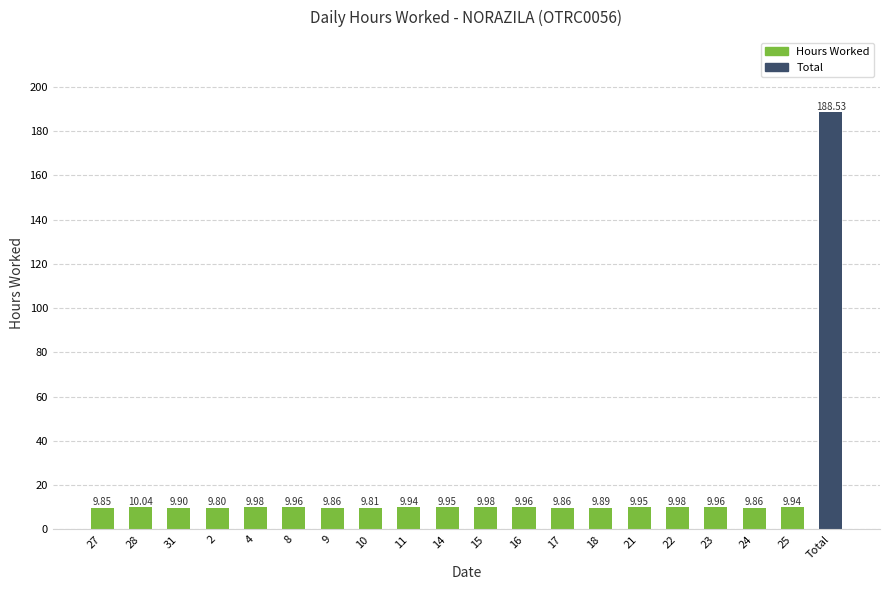

What is the value of the 2nd bar from the left?

10.0